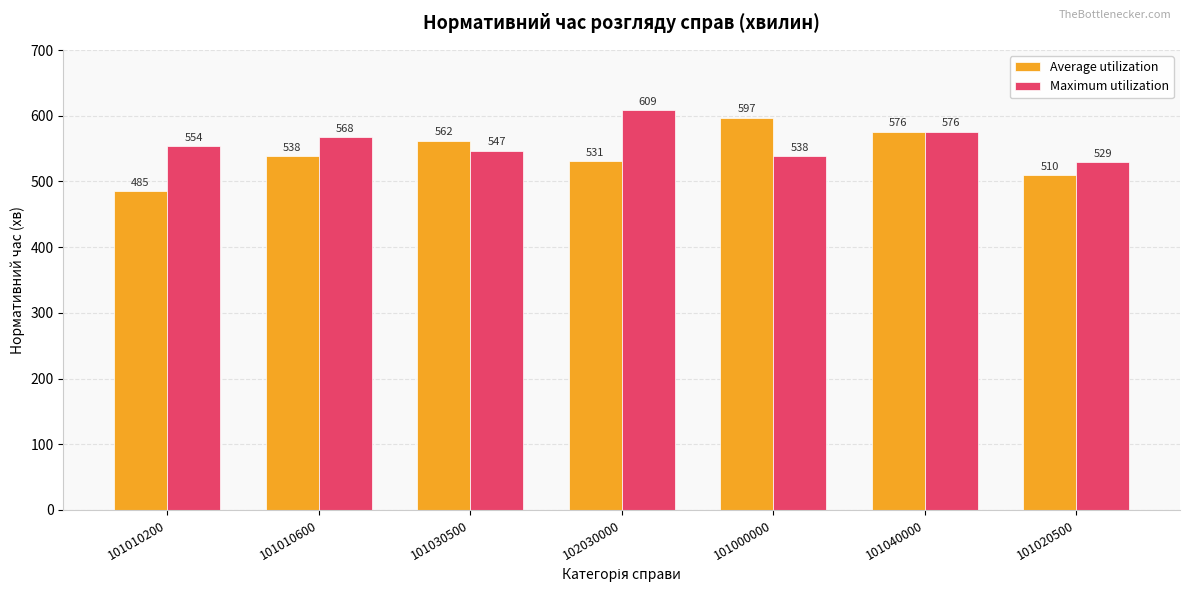

At how many categories does at least one series exceed 567?

4